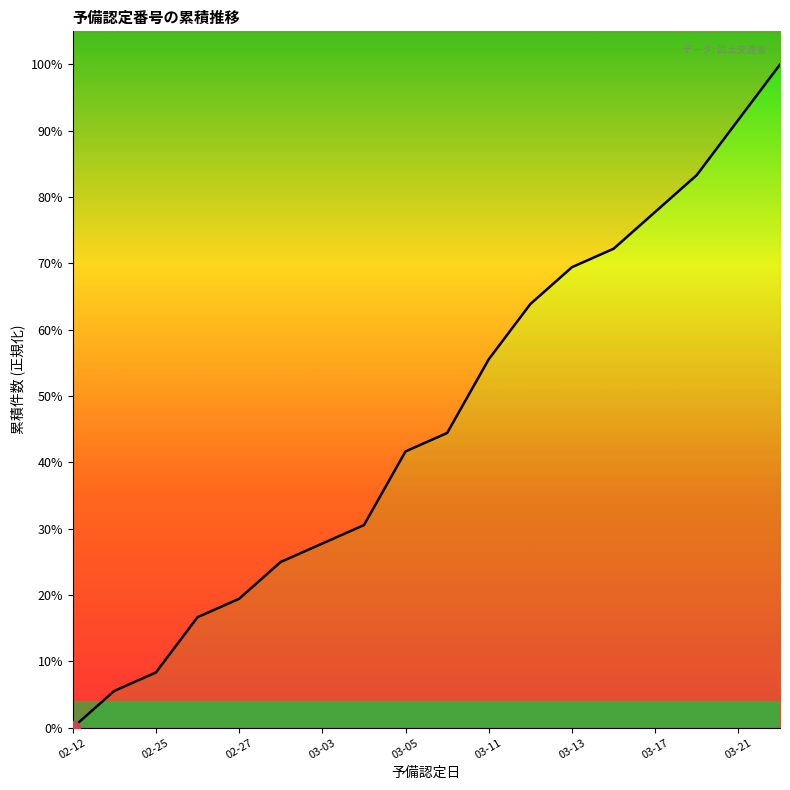

How many values are above zero?

17